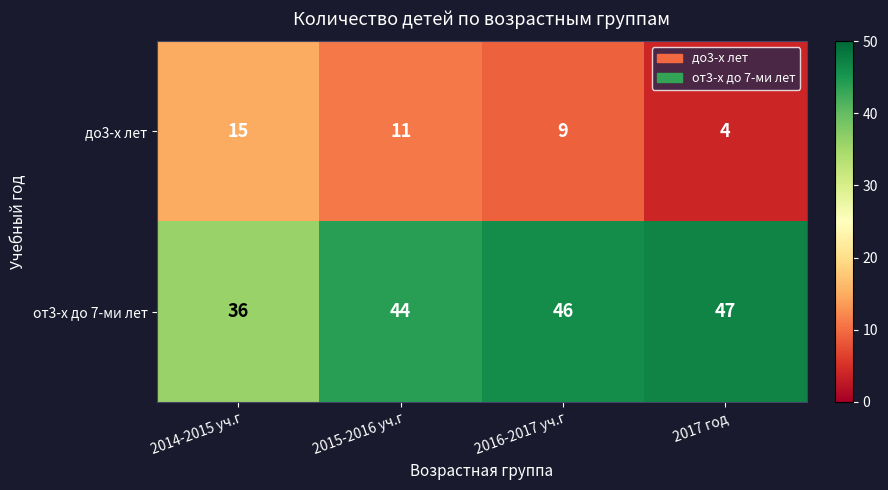

What is the smallest value displayed?

4